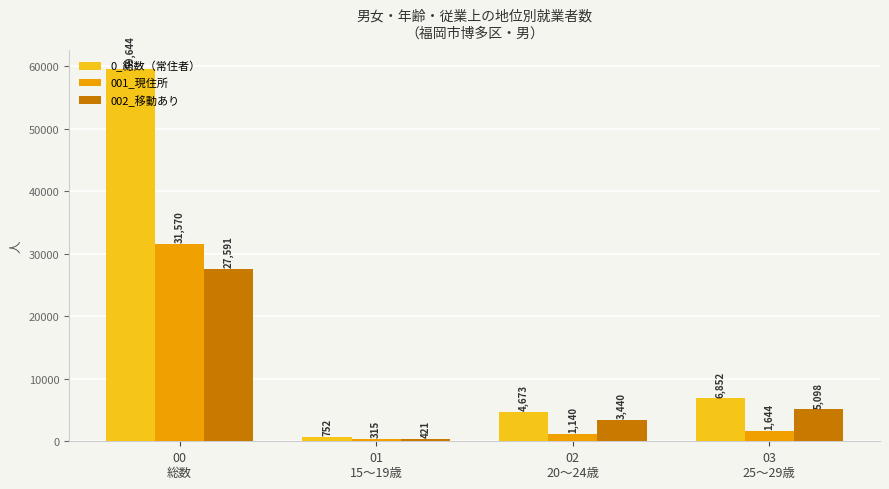

What is the difference between the maximum and minimum values in the 001_現住所 series?

31255